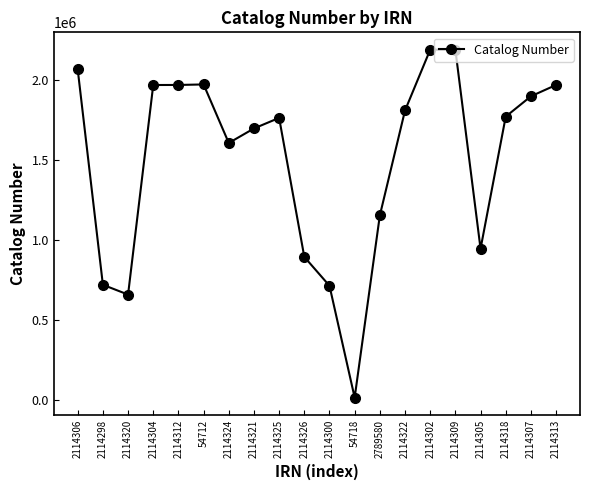

What is the difference between the maximum and minimum values?

2171911